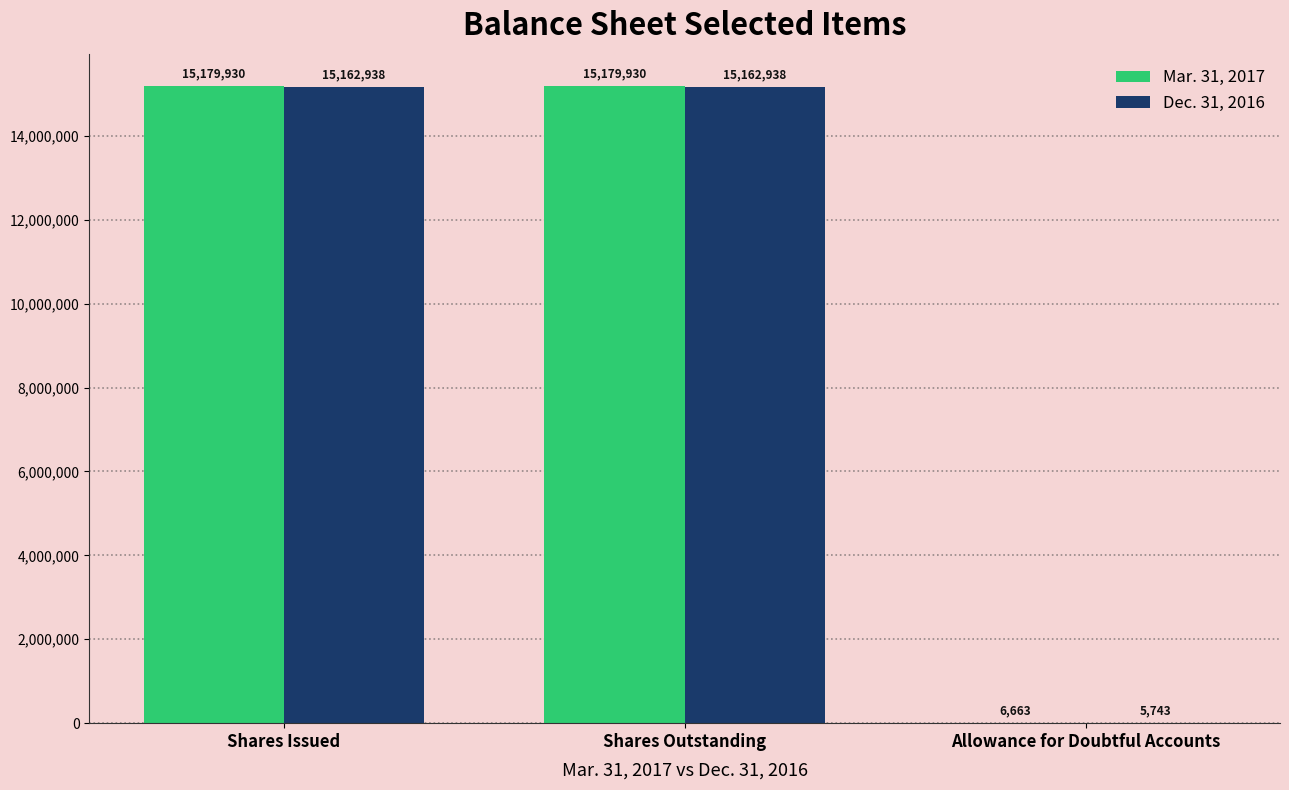

Read the Dec. 31, 2016 value at Allowance for Doubtful Accounts, to the nearest 100.

5700